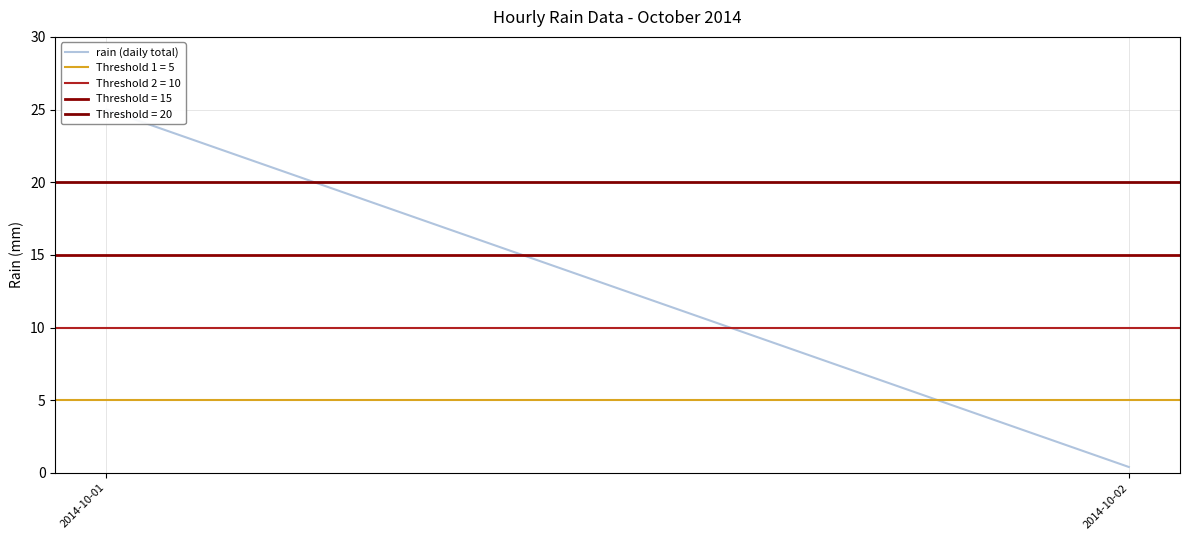

Where is the data nearest to the value 12?

2014-10-02